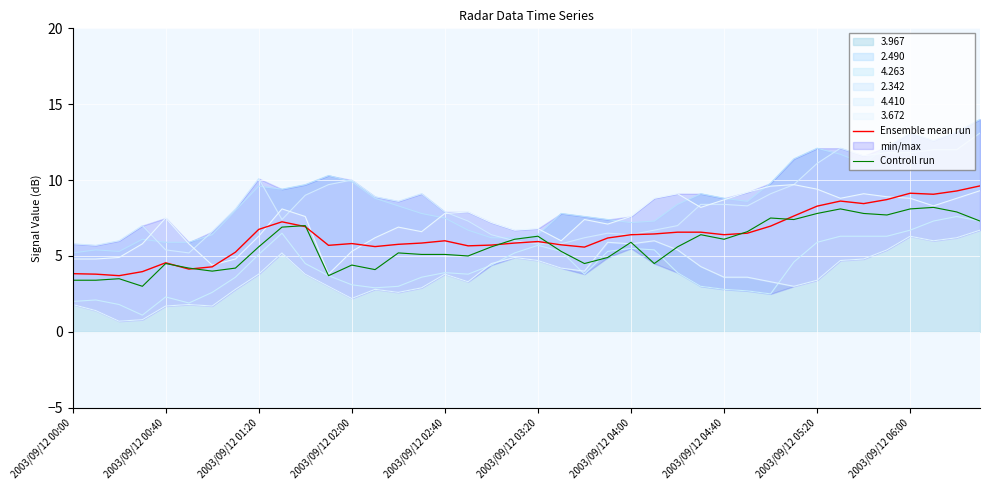

What is the value of the Controll run point at the 4th from the left?

3.0